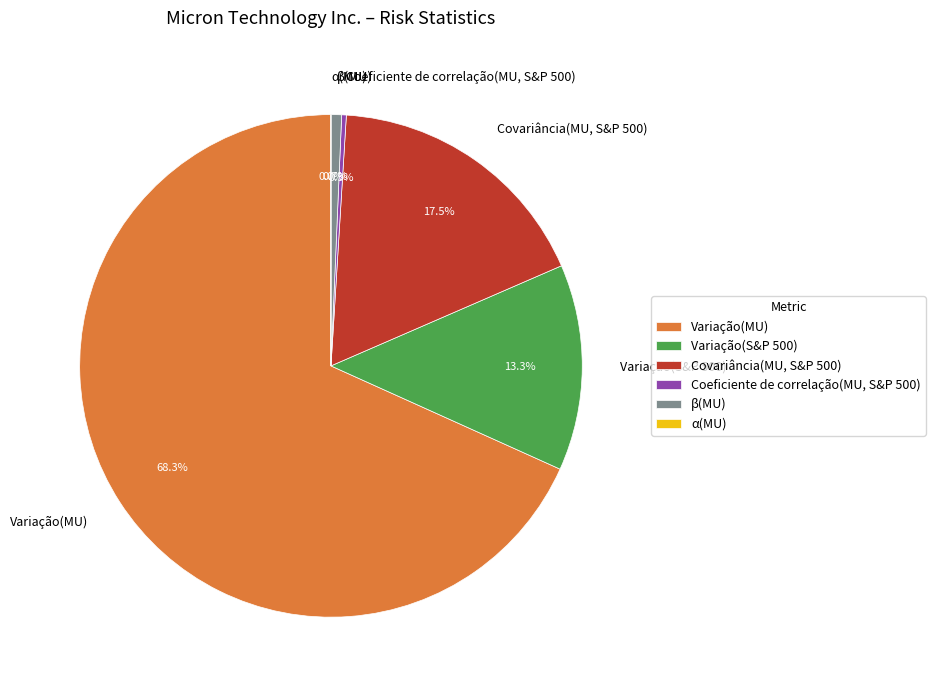

Which slice is the largest?

Variação(MU)